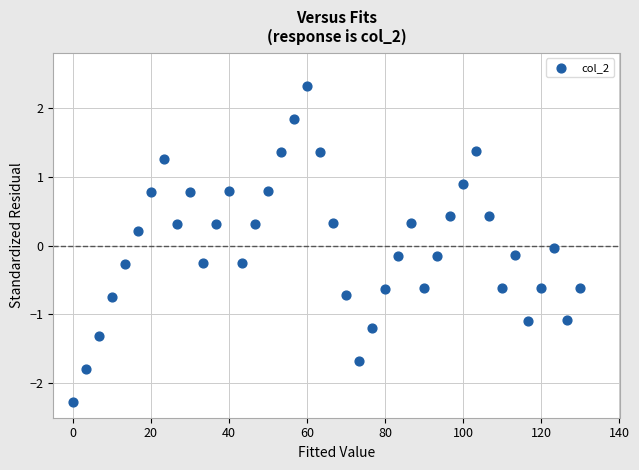

What is the range of X values (max minus min)?

130.0